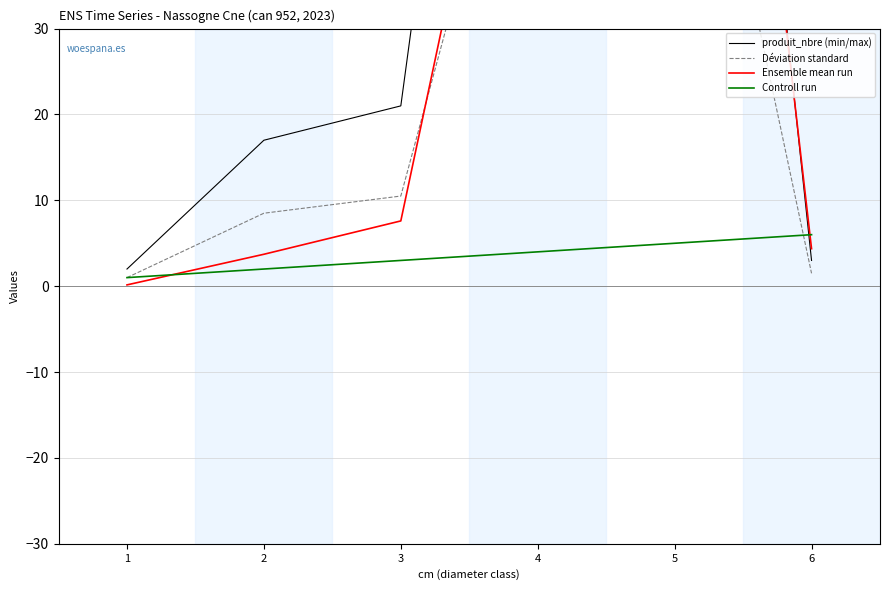

What is the difference between the highest and lowest values at 4?

135.0